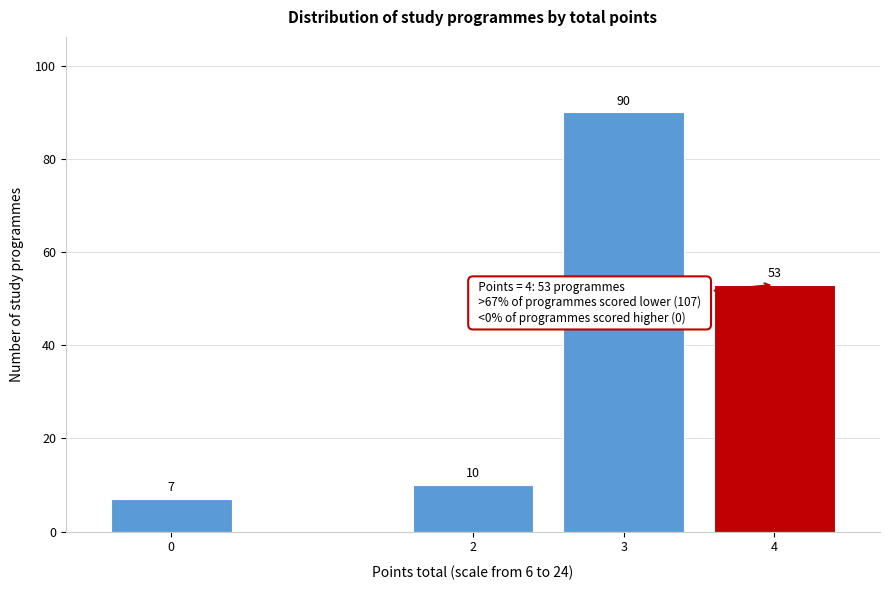

Reading right to left, transcribe all the data shown in this chart.

4=53	3=90	2=10	0=7